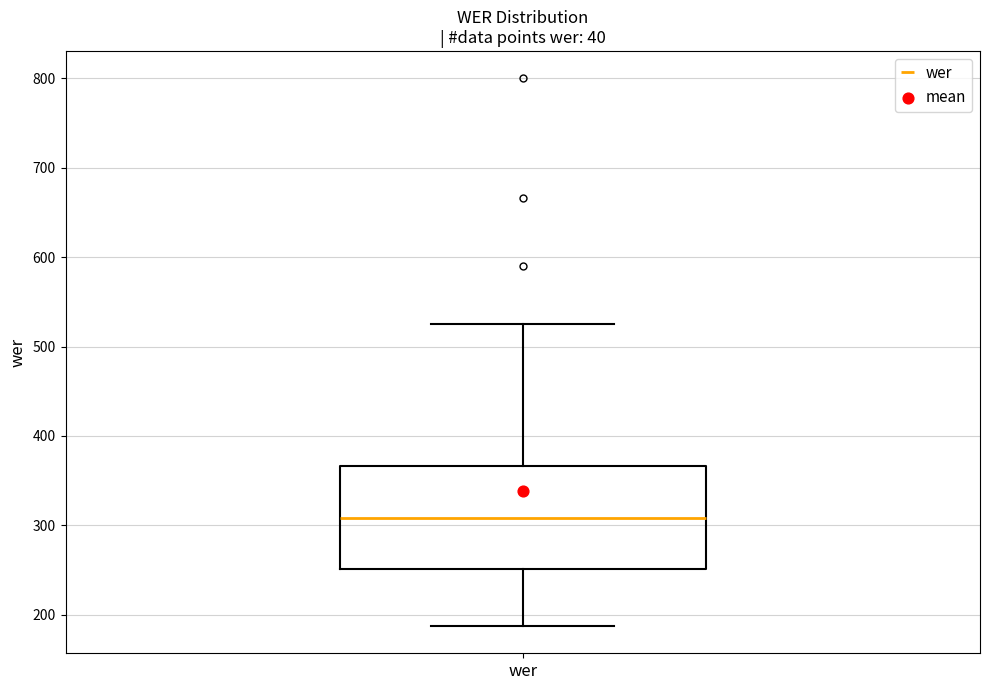

Read this box plot against the y-axis: the position of the median line, the range covered by the box, and the ends of both whiskers. The values are not printed on the chart, so give them approximately, as read against the axis.

median 310, box 250 to 370, whiskers 190 to 530